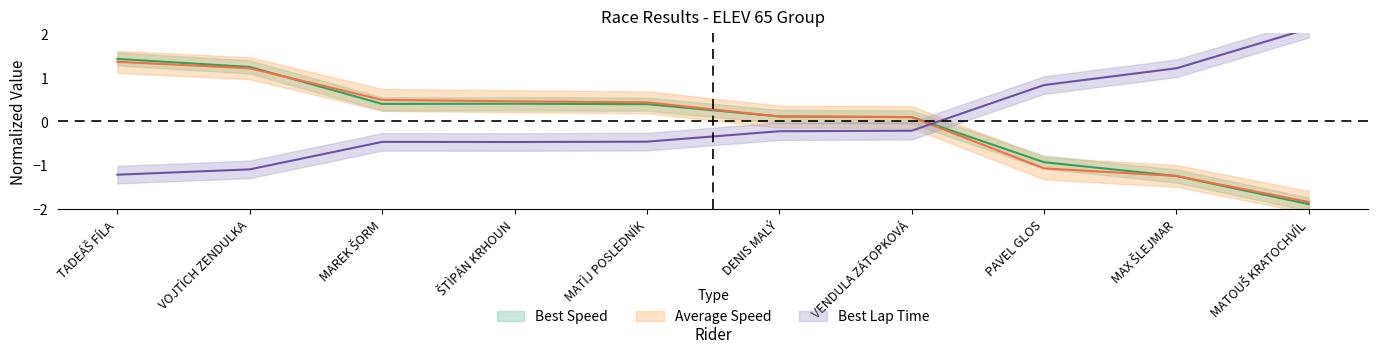

What is the total value across all series at MAX ŠLEJMAR?

-1.3